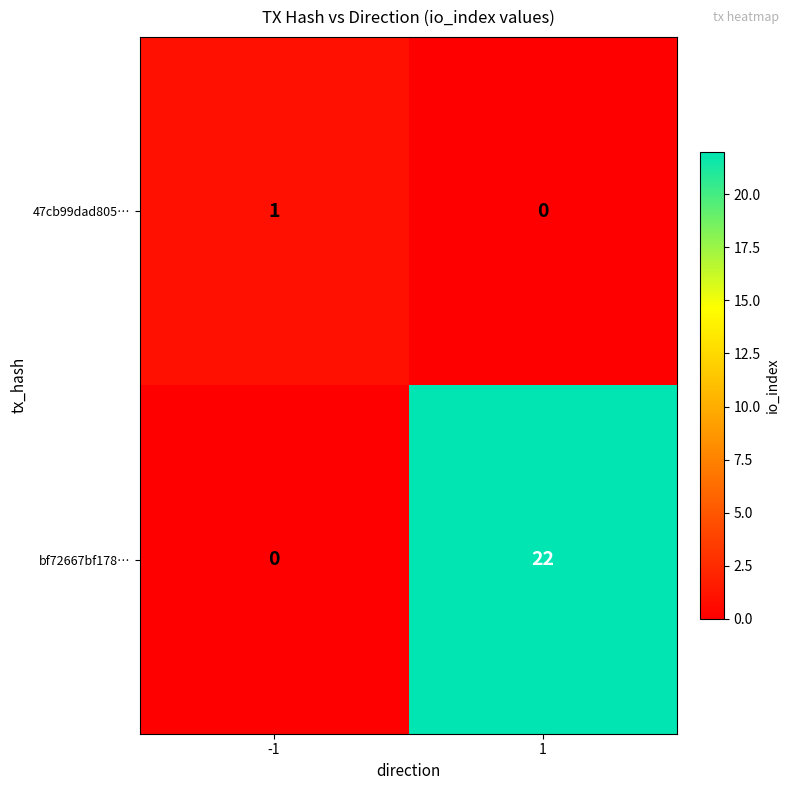

At which category is the sum across all series the highest?

1